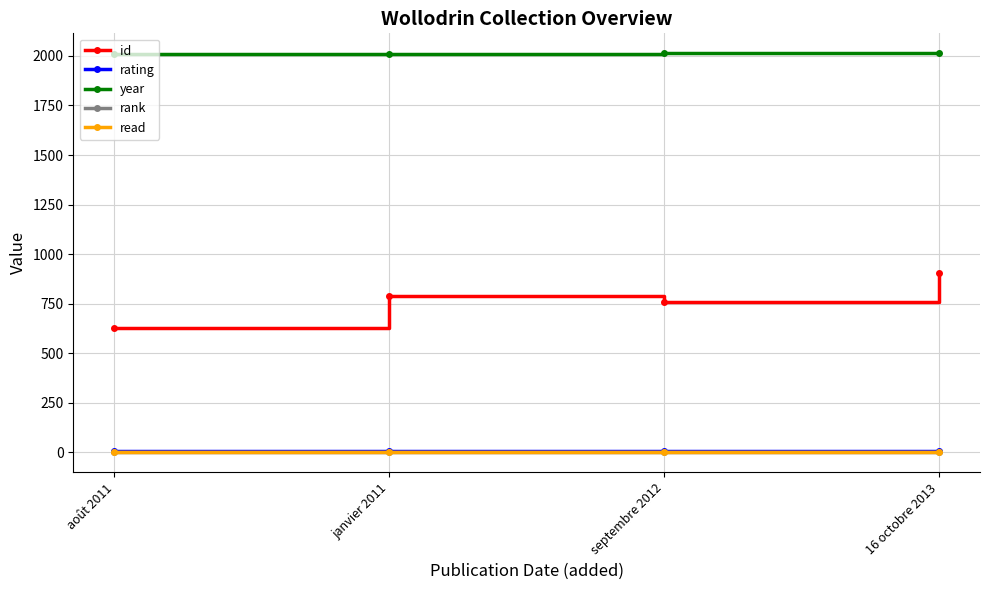

Which series has the largest range (max minus min)?

id